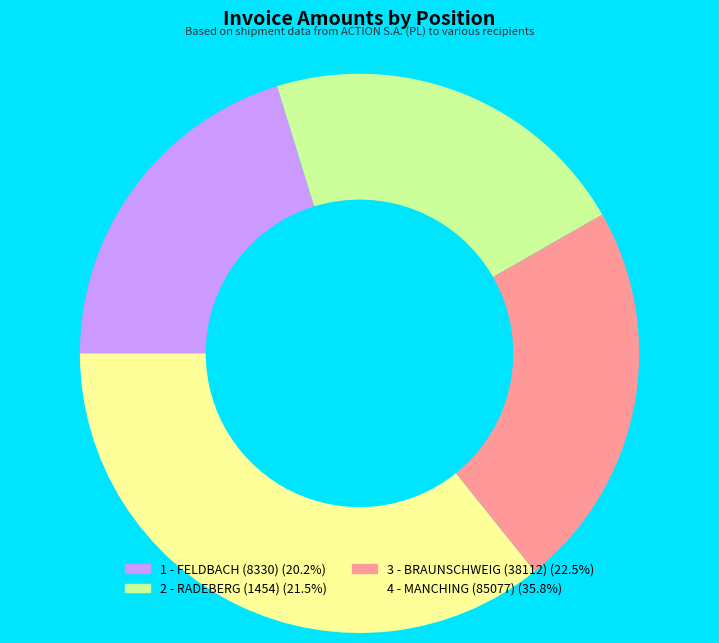

Rank the categories by value from lowest to highest.

1 - FELDBACH (8330), 2 - RADEBERG (1454), 3 - BRAUNSCHWEIG (38112), 4 - MANCHING (85077)